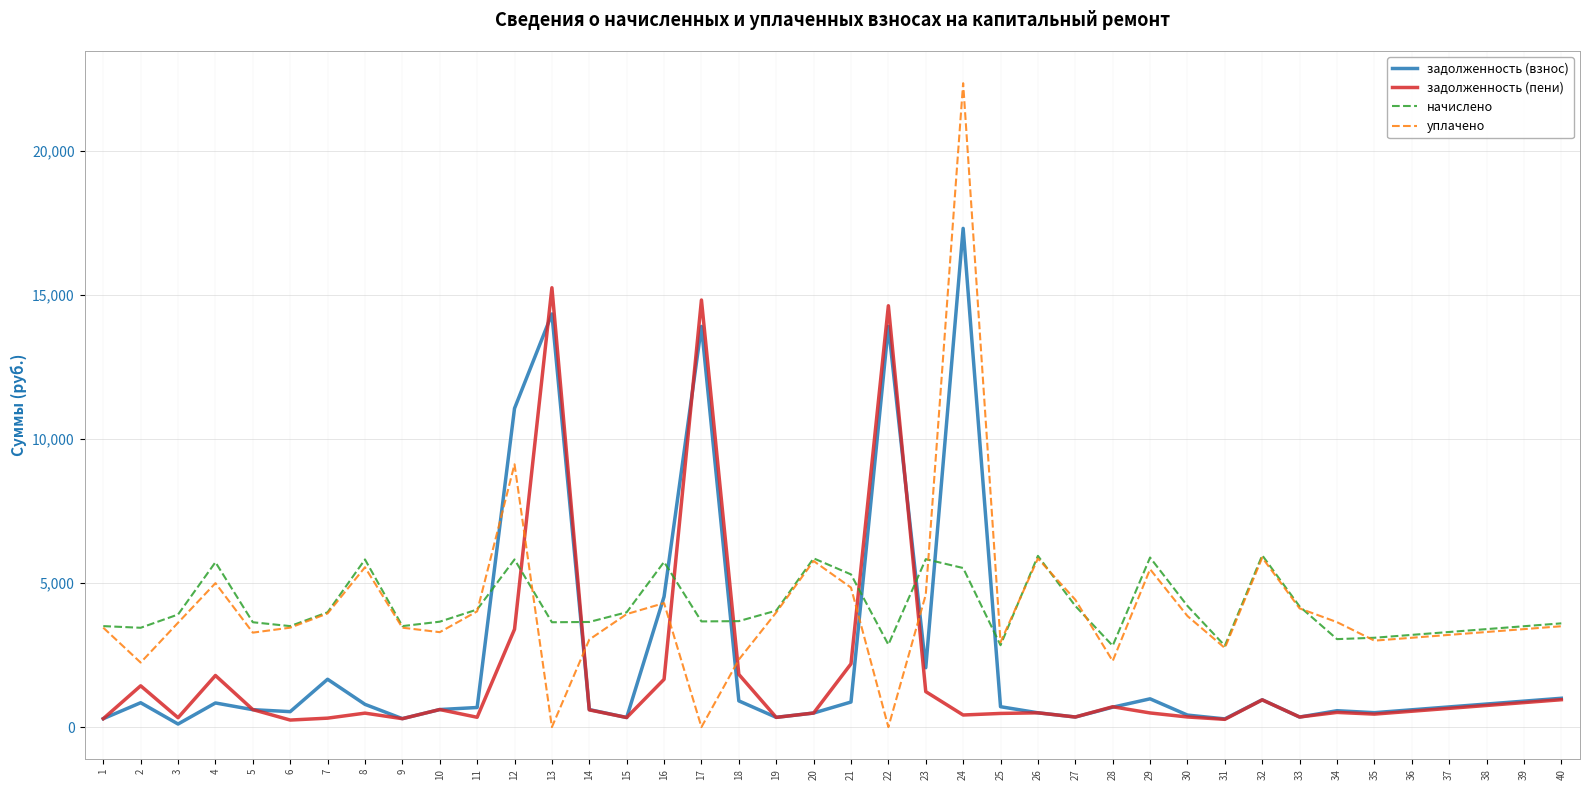

Between which two adjacent categories do задолженность (пени) and уплачено first intersect?

12 and 13